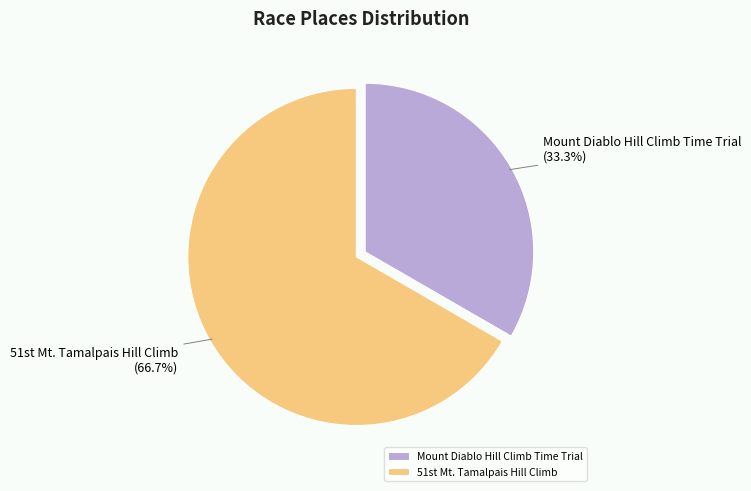

How many slices are in this pie chart?

2